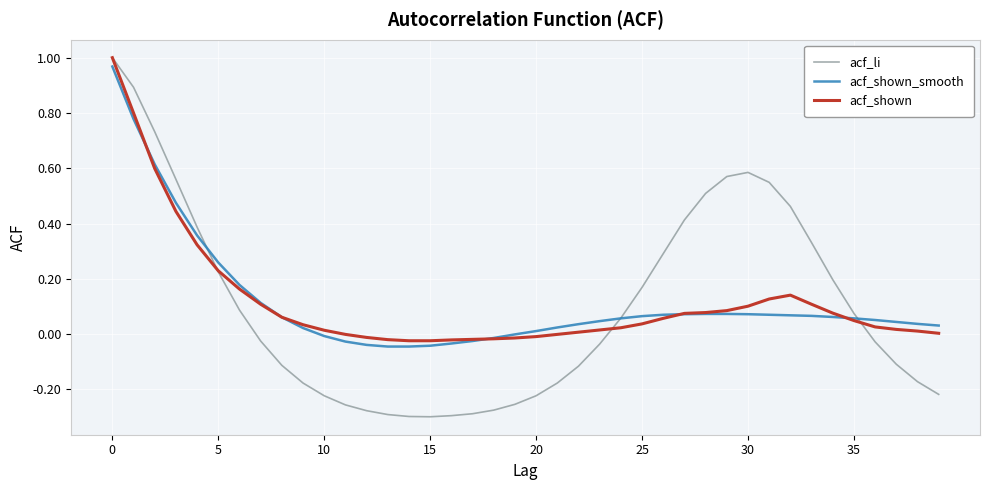

Which series has the widest spread of values?

acf_li